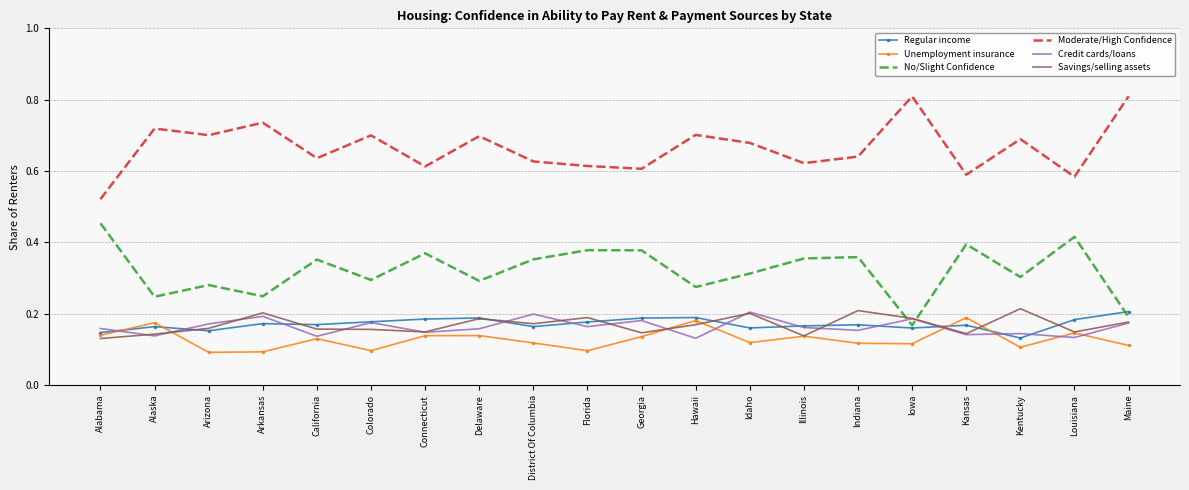

How many times do Regular income and Savings/selling assets cross each other?

10